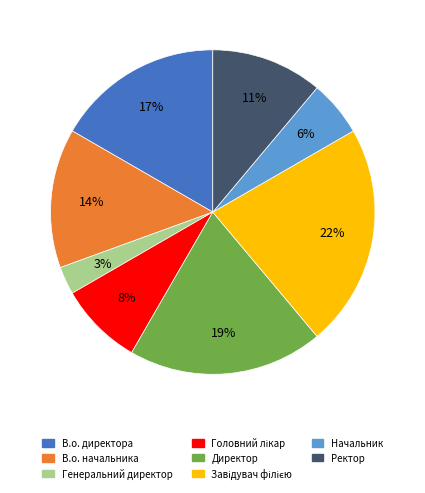

Which category has the smallest portion of the pie?

Генеральний директор